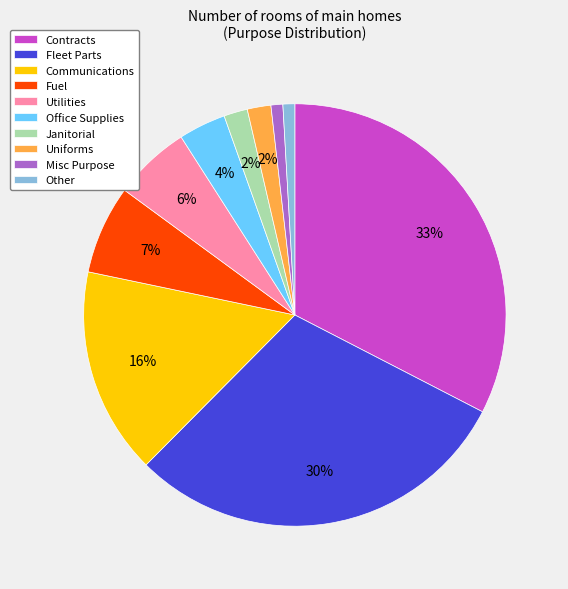

Does Communications represent more than half of the total?

No